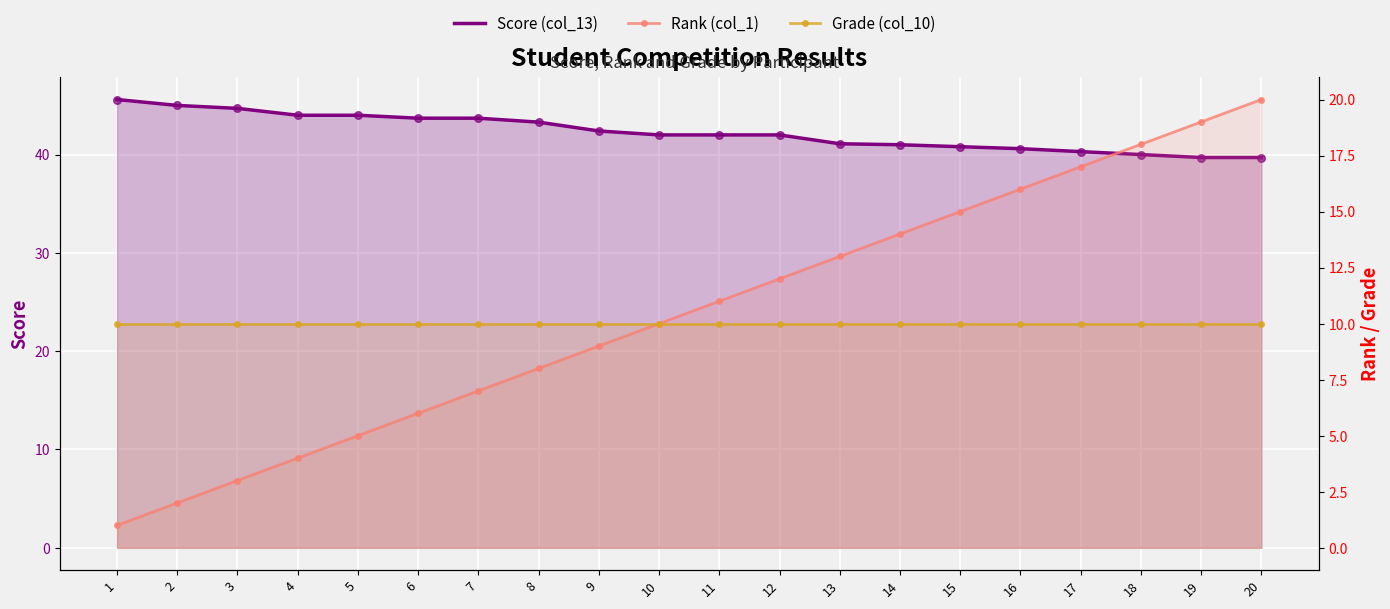

What is the total value across all series at 20?

69.7